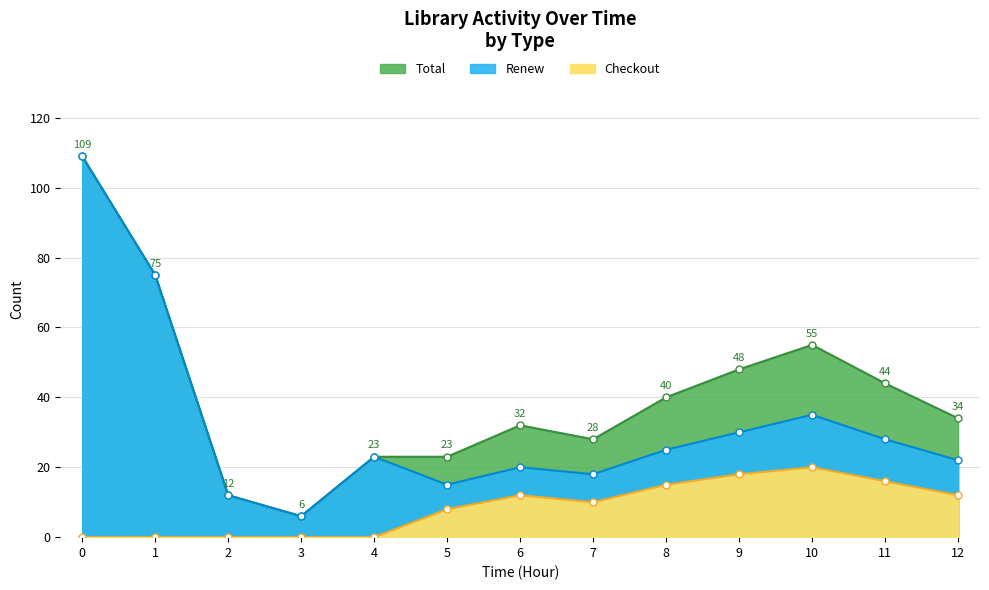

How many interior local peaks does the Checkout series have?

2